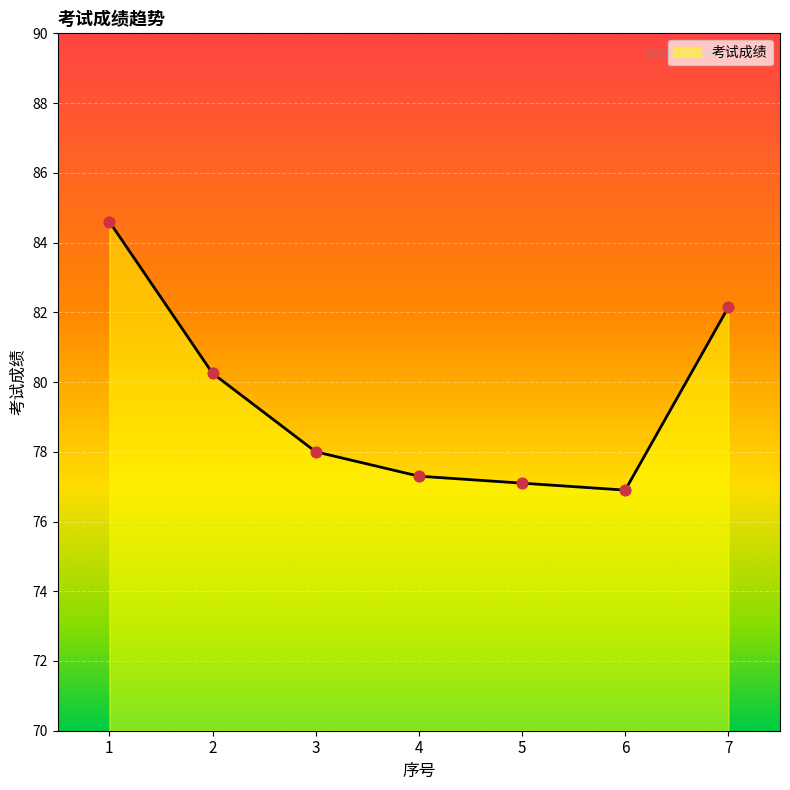

What is the ratio of the value at 7 to the value at 1?

1.0